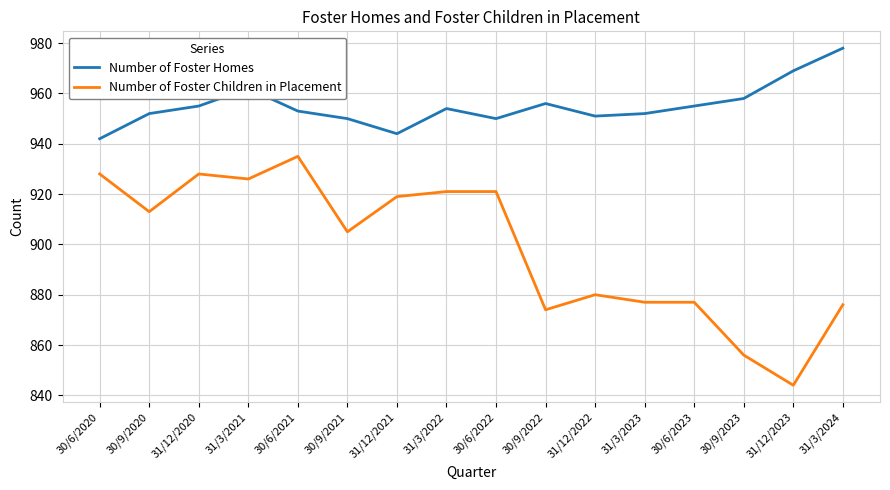

What position from the right is 30/9/2023?

3